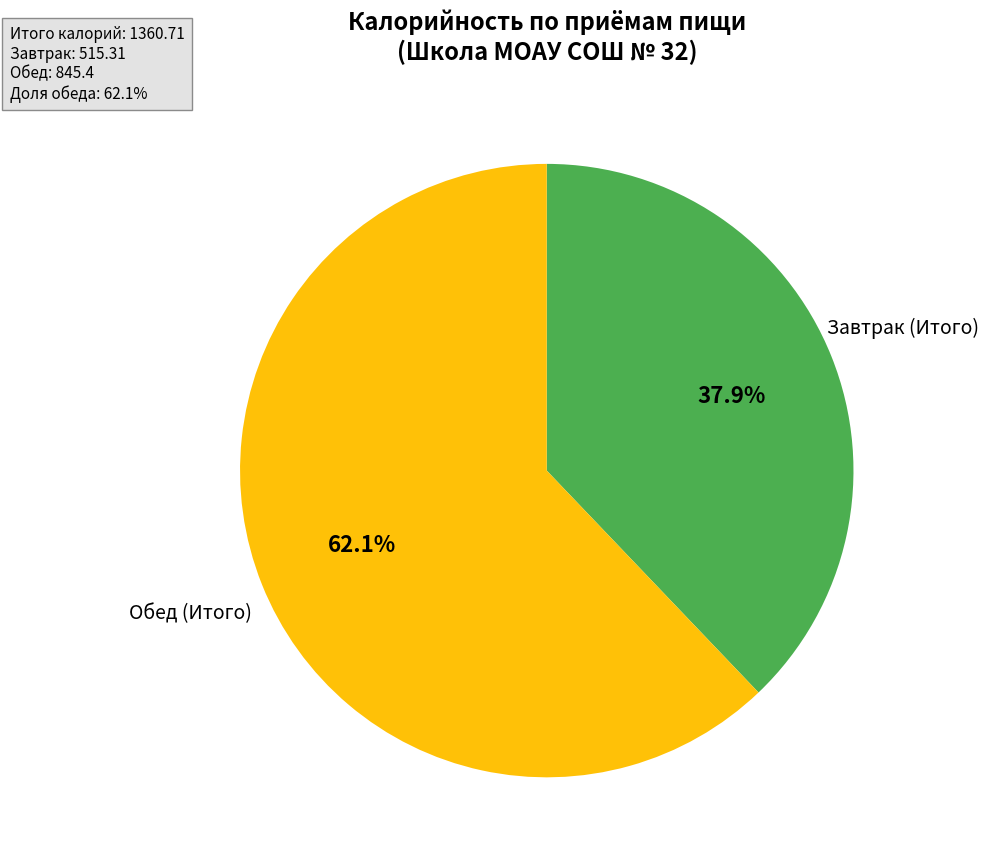

What is the largest slice in the pie chart?

Обед (Итого)